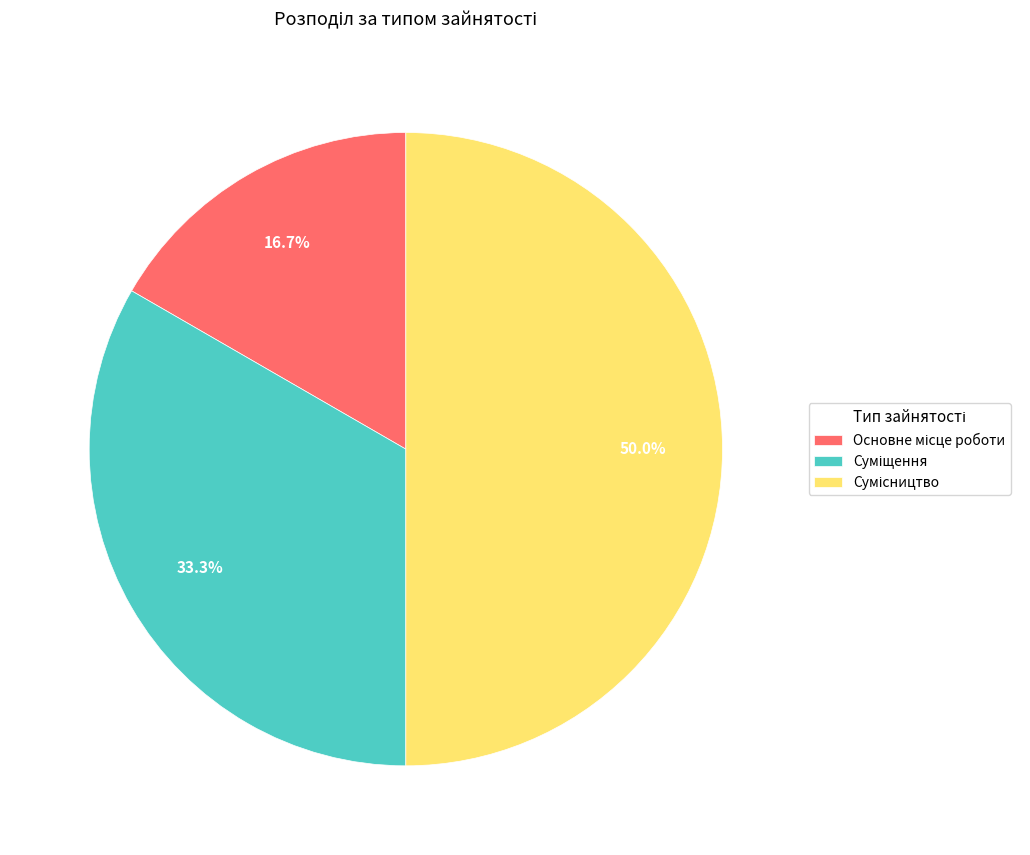

Count the number of slices in the pie.

3